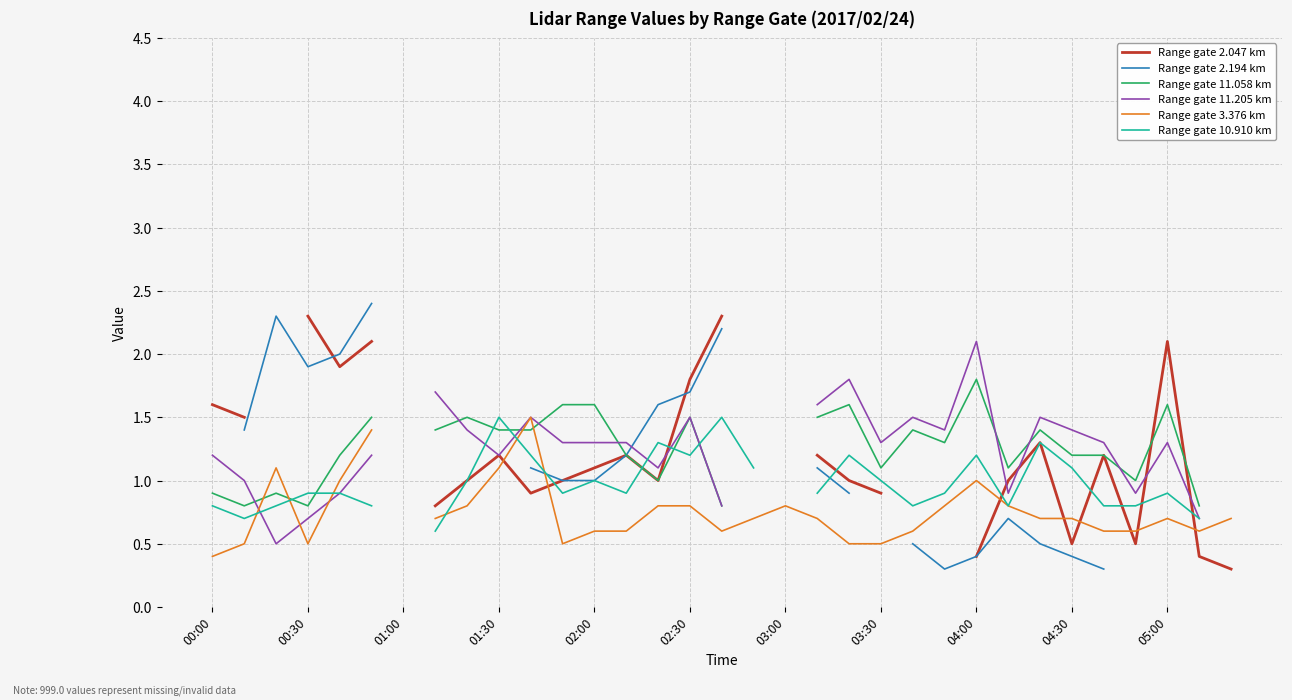

What is the difference between the maximum and minimum values in the Range gate 11.205 km series?

1.6